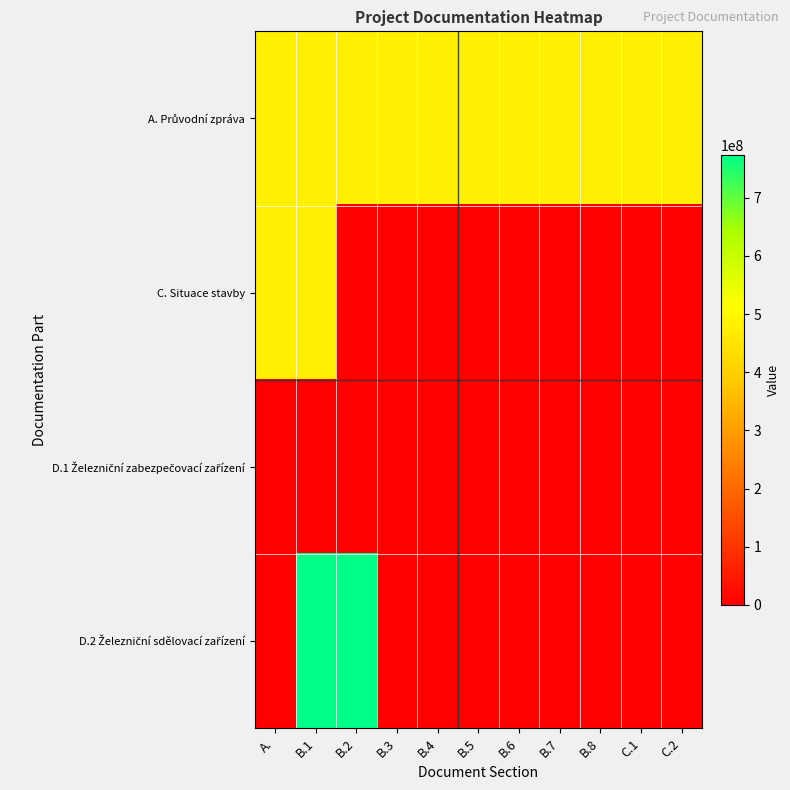

At how many categories does at least one series exceed 405957058?

11